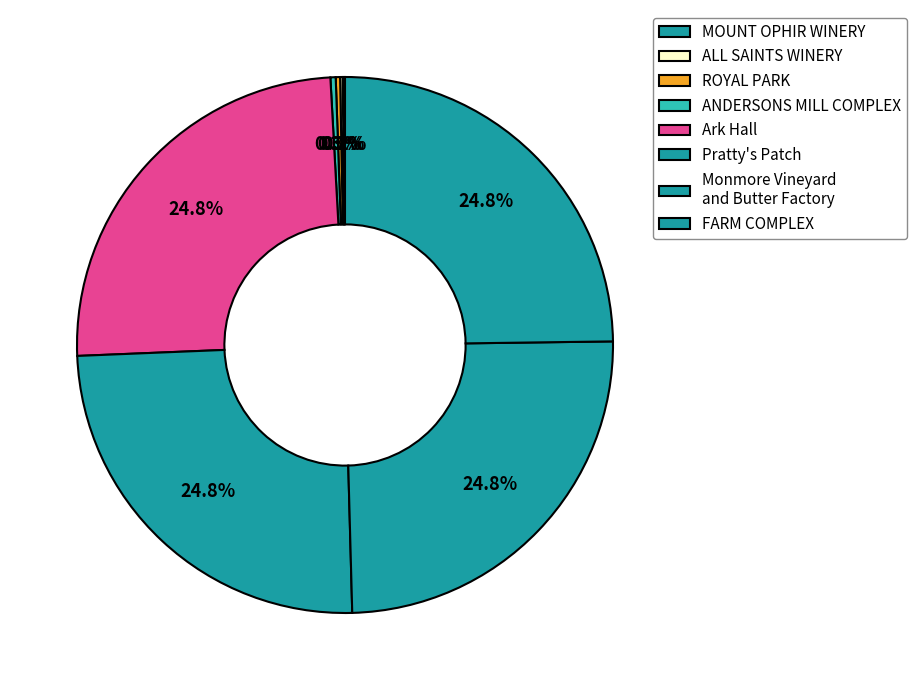

Which category has the smallest portion of the pie?

MOUNT OPHIR WINERY